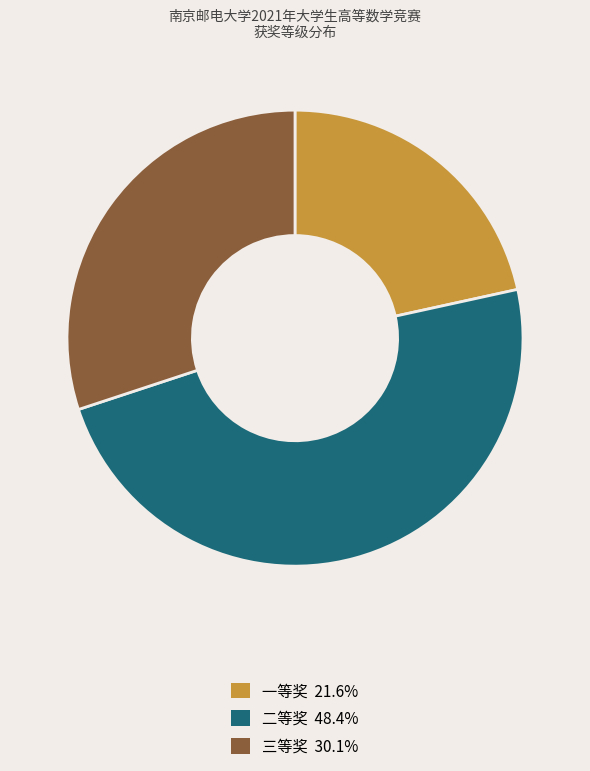

Is it true that 一等奖 is 16% of the pie?

False